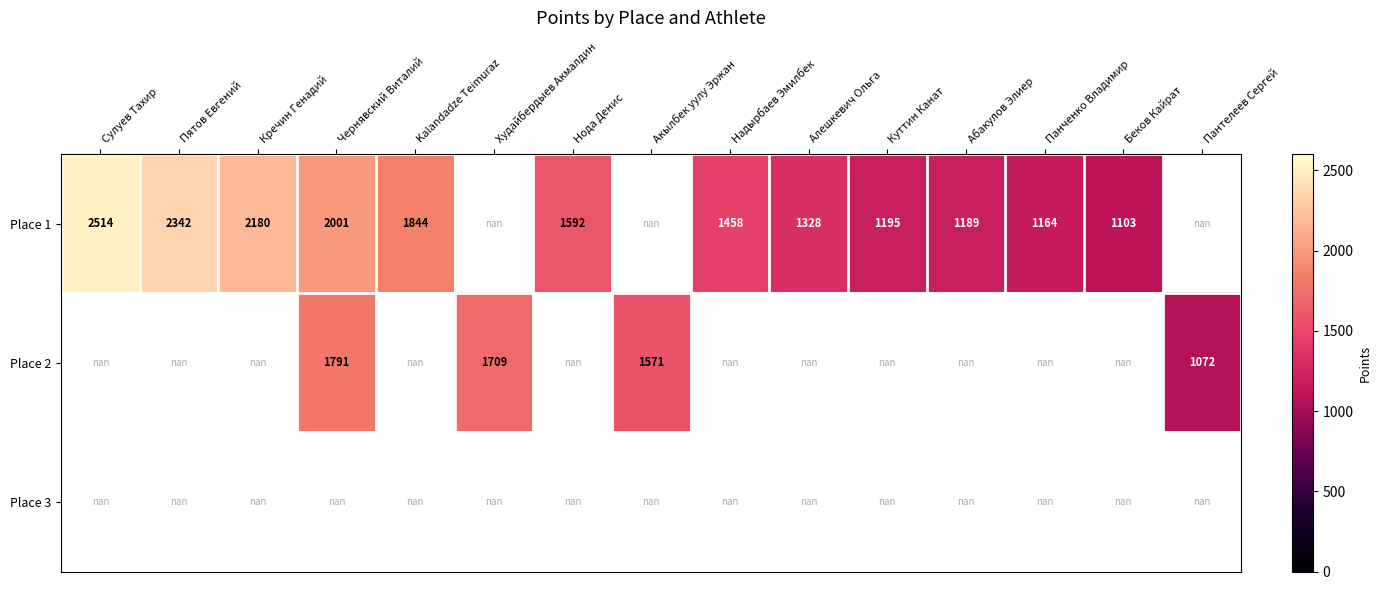

The Place 1 series shows 419.8 at Нода Денис. True or false?

False